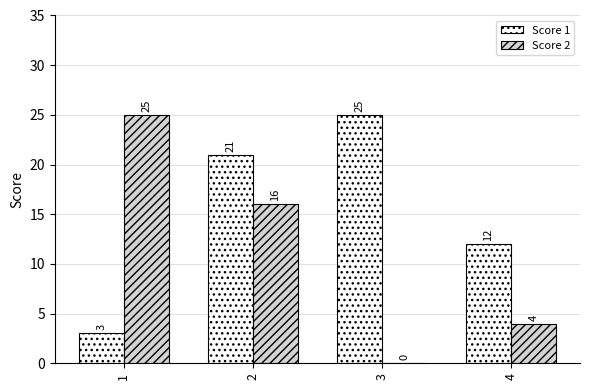

Is the value of Score 1 at 4 greater than the value of Score 2 at 1?

No